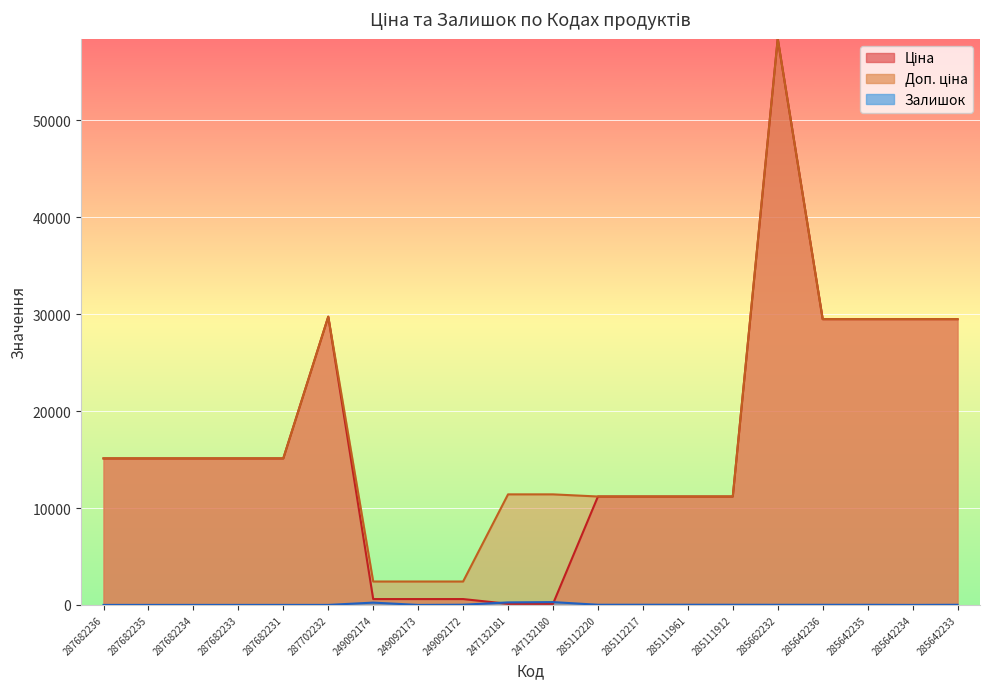

Does the chart display data point markers on the line(s)?

No